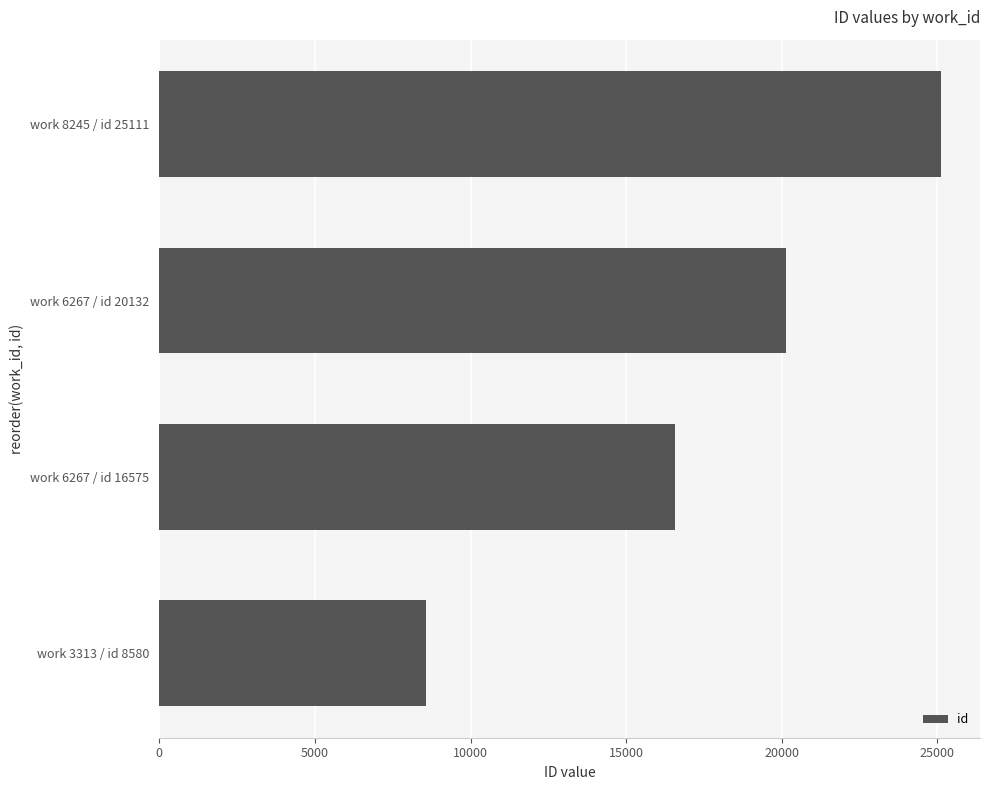

At which label is the value closest to 16845?

work 6267 / id 16575